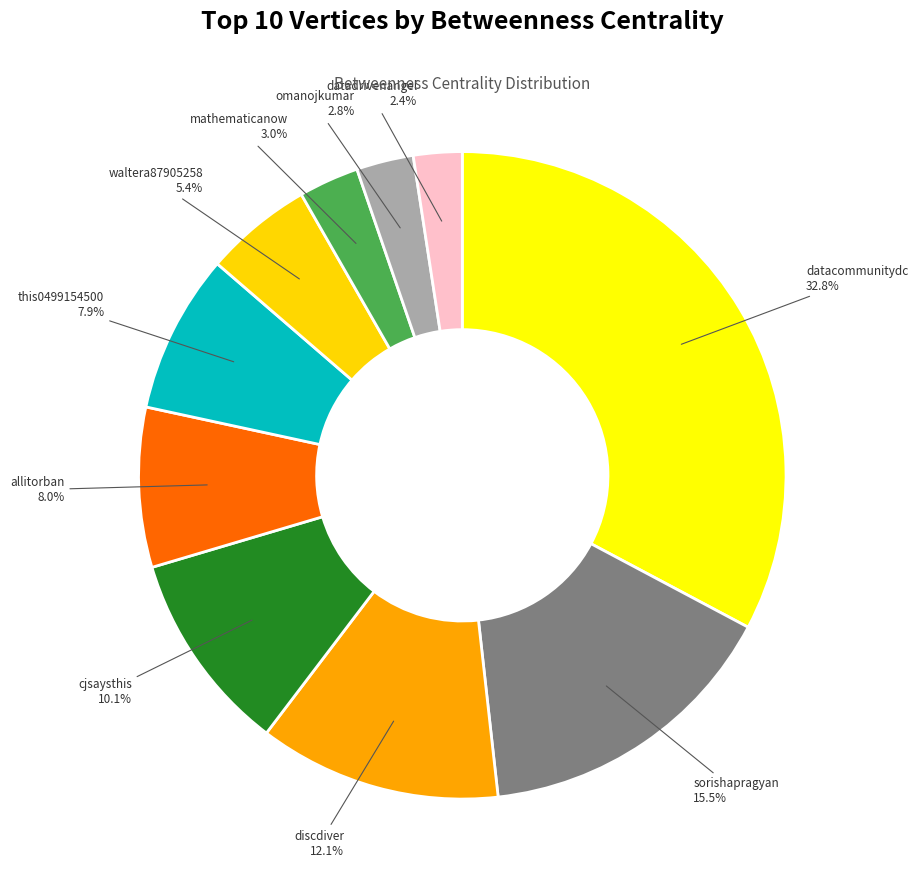

How many slices are in this pie chart?

10